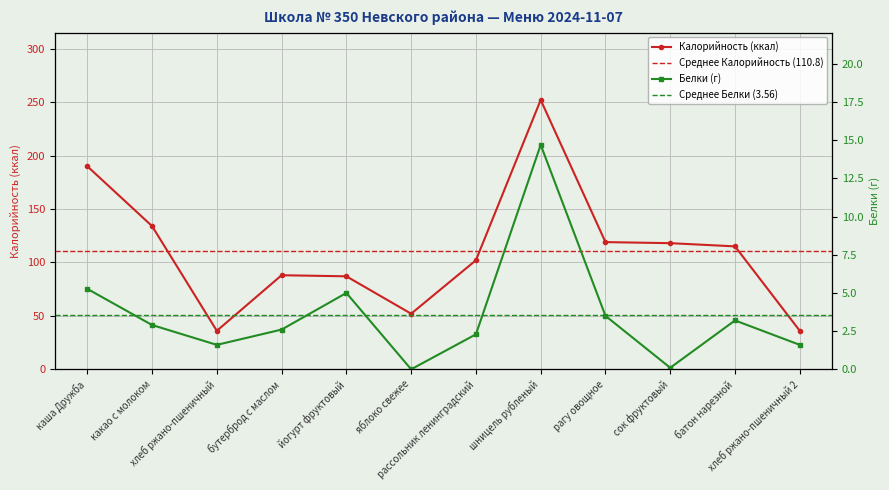

What is the difference between the Белки values at бутерброд с маслом and какао с молоком?

0.3